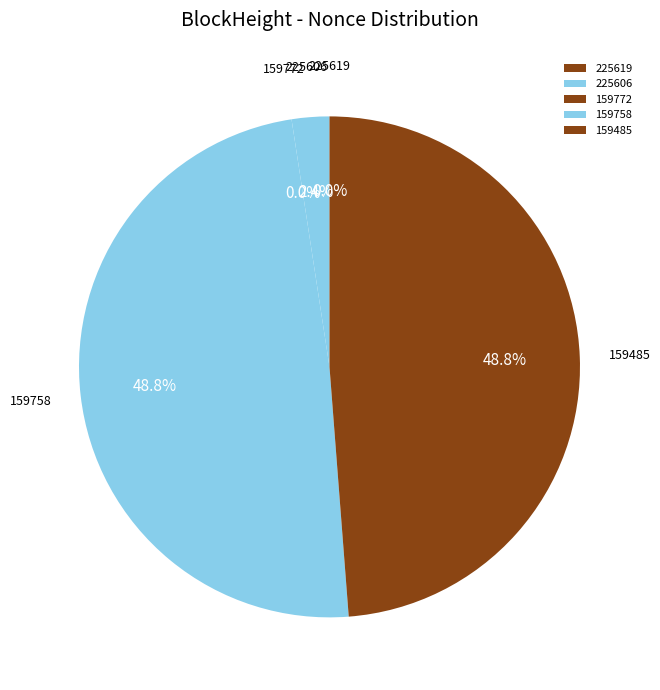

Combined, what portion of the pie is 225606 and 225619?

2.4%